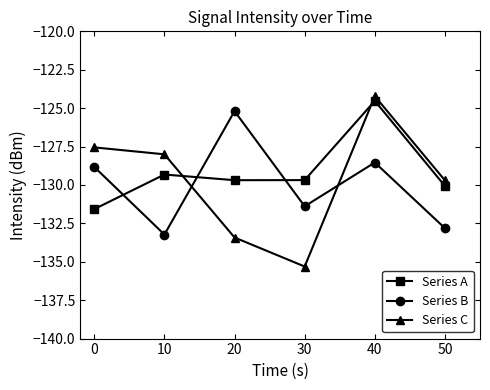

What is the total value across all series at 0?

-388.0